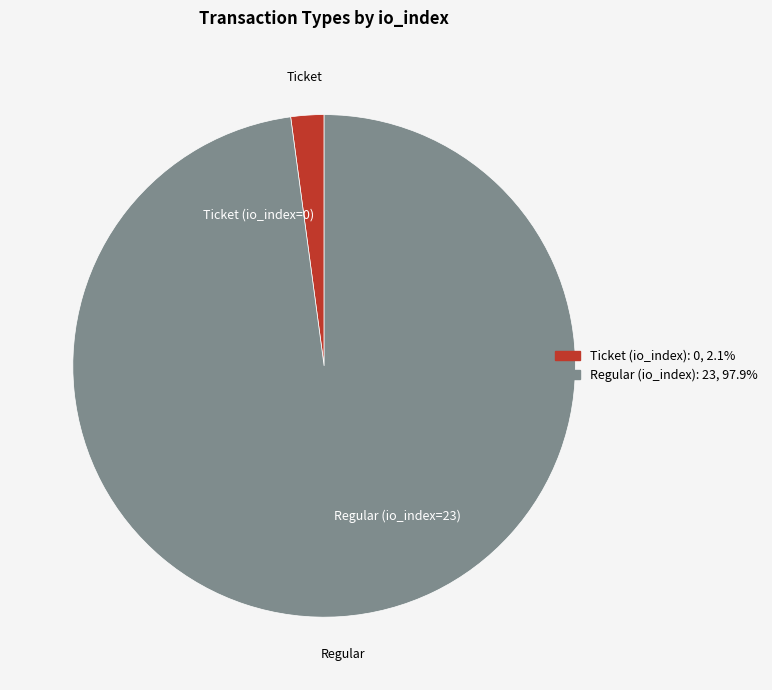

Between Ticket (io_index=0) and Regular (io_index=23), which is larger?

Regular (io_index=23)